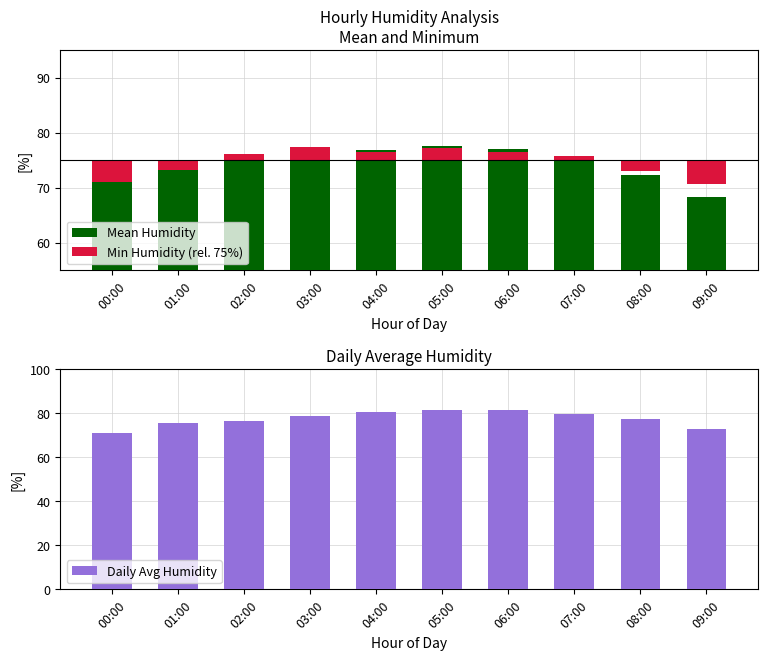

The Mean Humidity series shows 75.6 at 02:00. True or false?

True